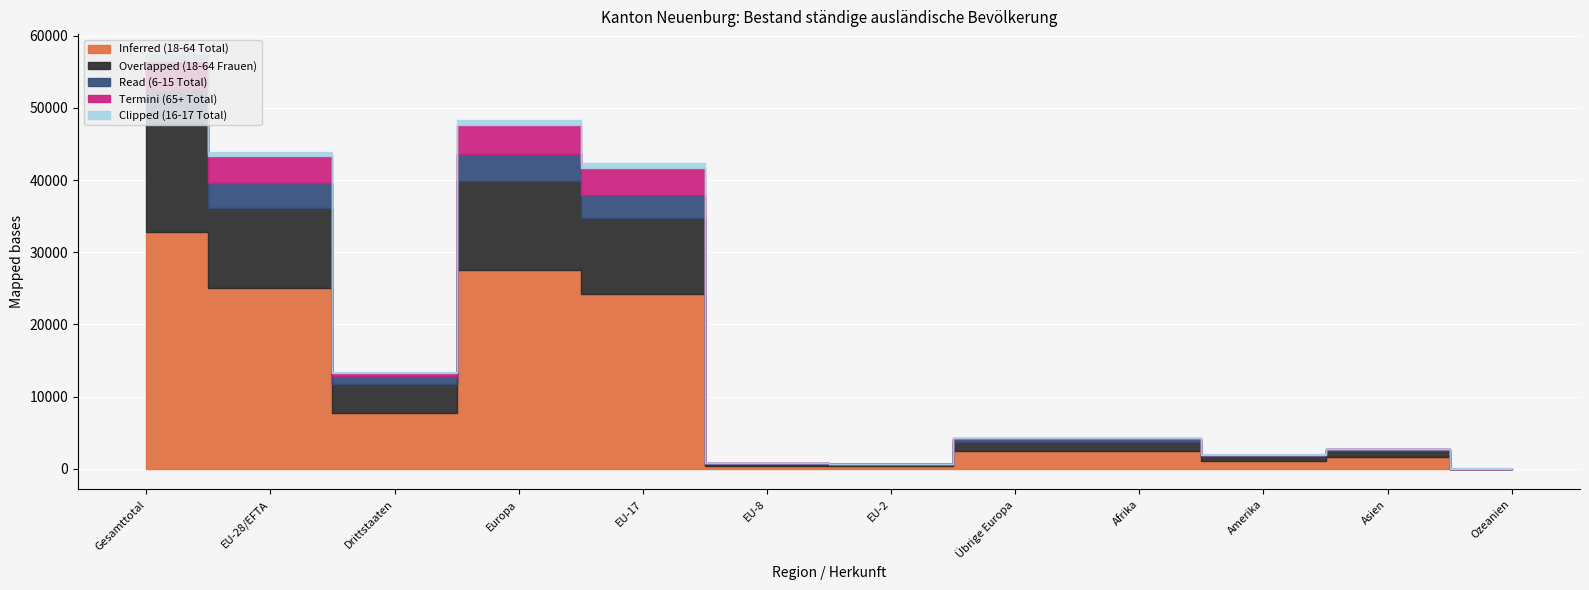

What is the maximum value shown in the chart?

32774